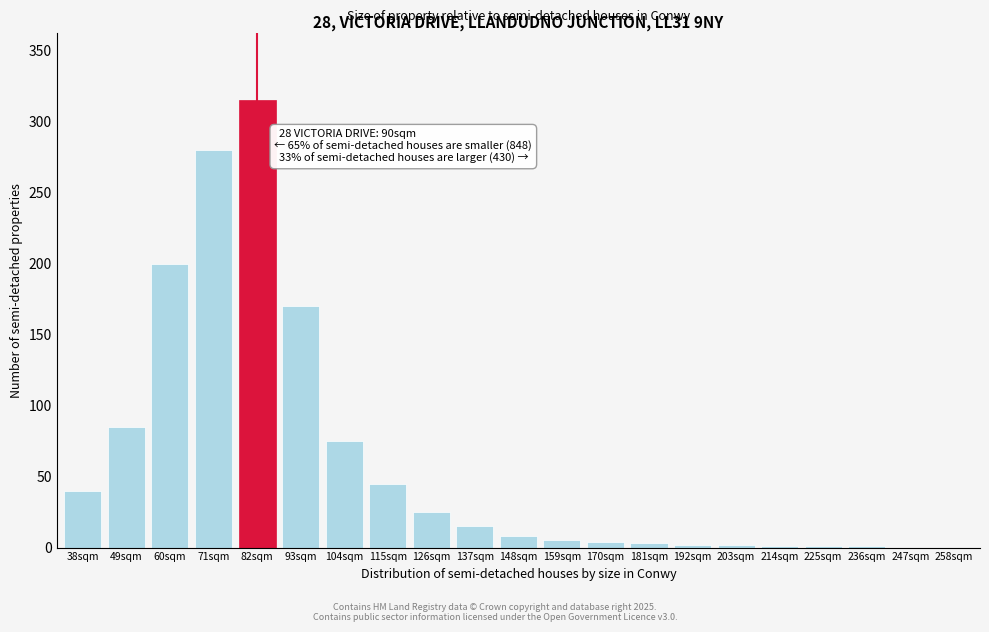

What is the change in value from 49sqm to 115sqm?

-40